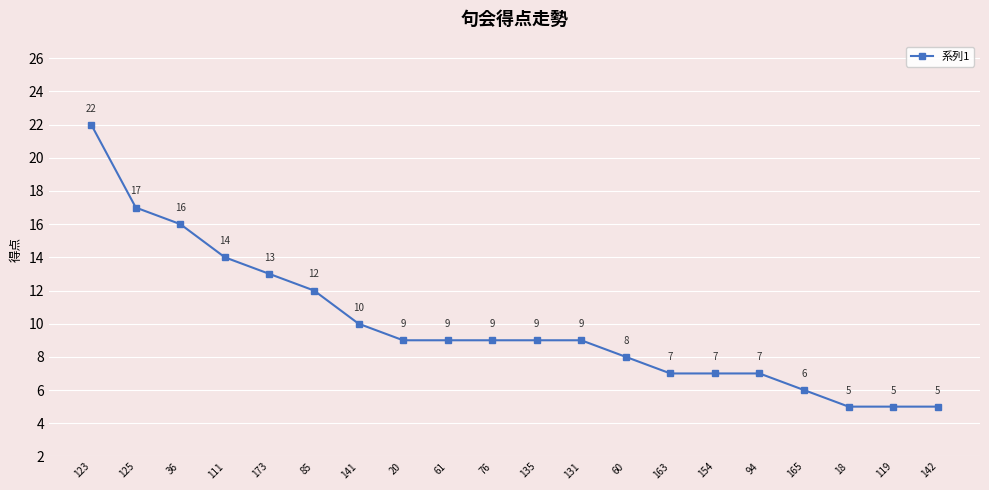

What is the label of the 5th point from the left?

173